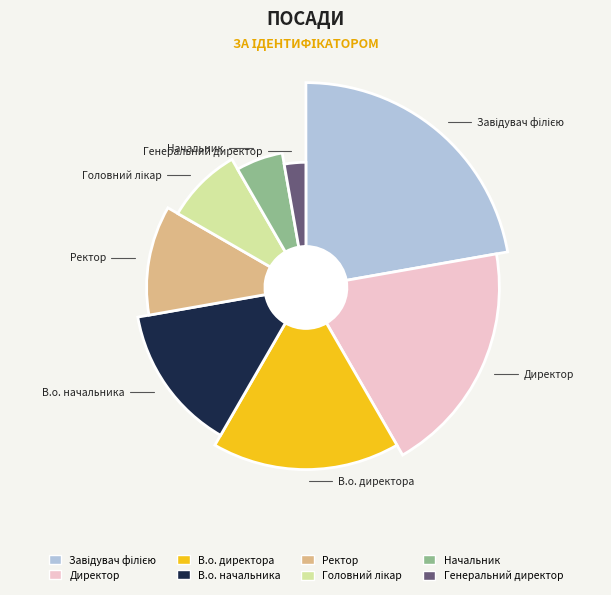

Rank the categories by value from lowest to highest.

Генеральний директор, Начальник, Головний лікар, Ректор, В.о. начальника, В.о. директора, Директор, Завідувач філією